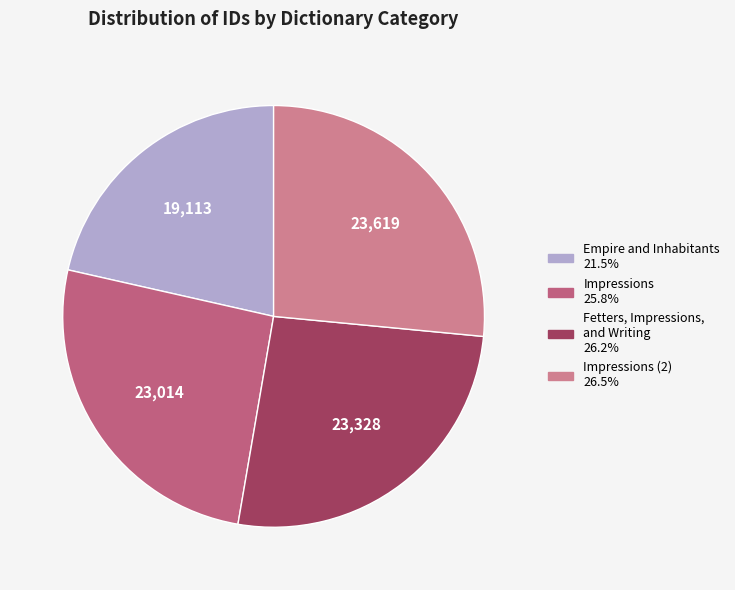

Count the number of slices in the pie.

4